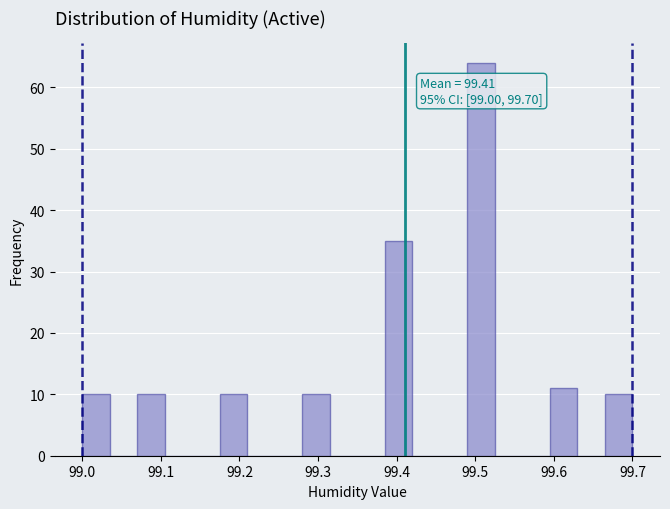

Around what value on the x-axis is the tallest bar? Give the approximate position of its centre, as read against the axis.

99.51